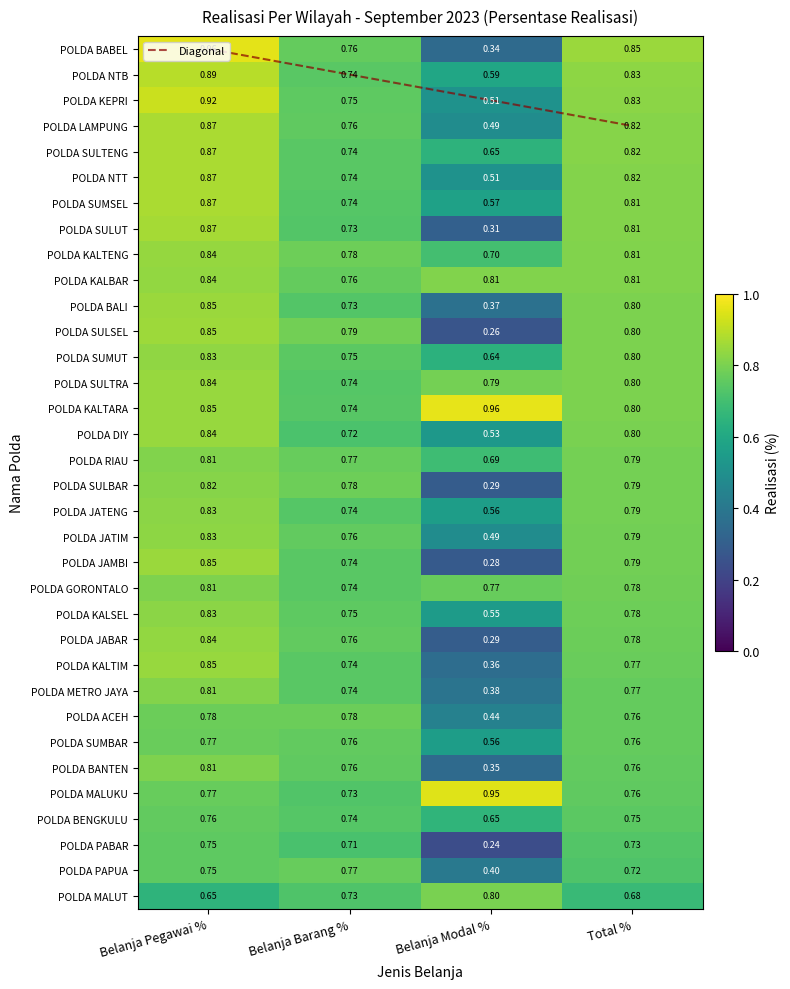

At how many categories does at least one series exceed 0?

4